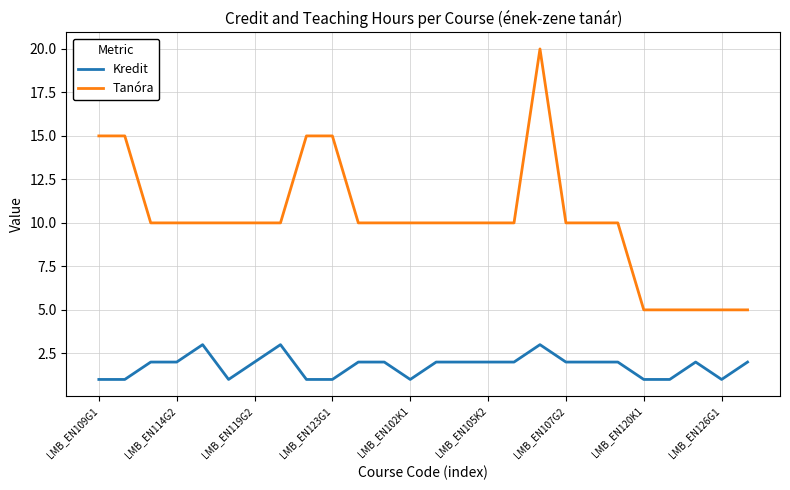

True or false: Kredit and Tanóra intersect in this chart.

False